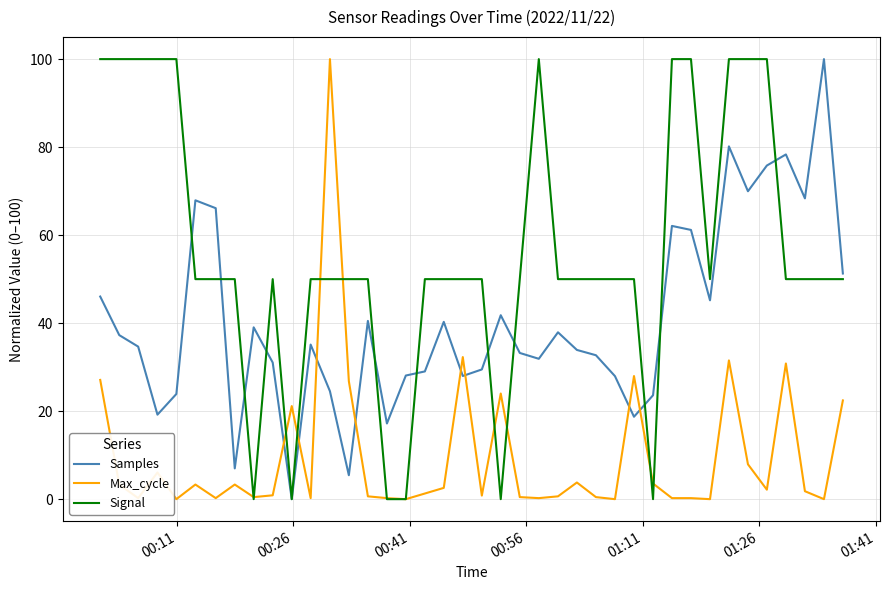

What is the maximum value for Samples?

100.0